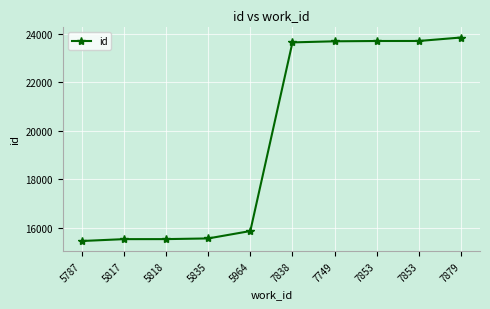

What is the smallest value displayed?

15454